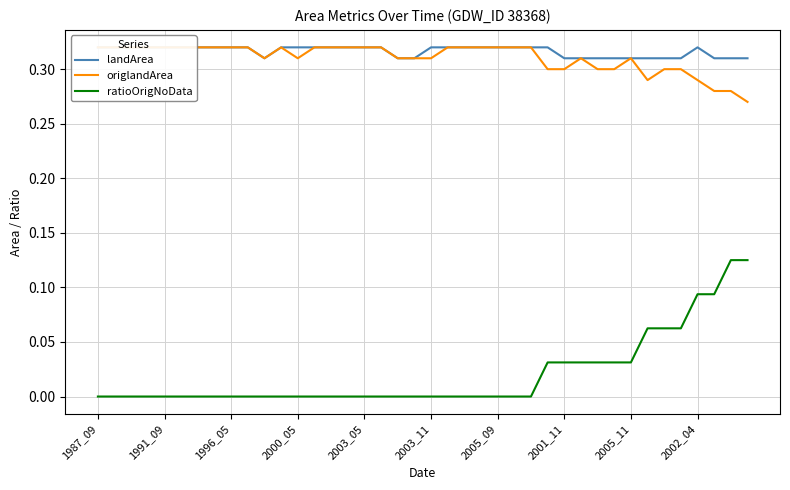

What position from the left is 17?

18